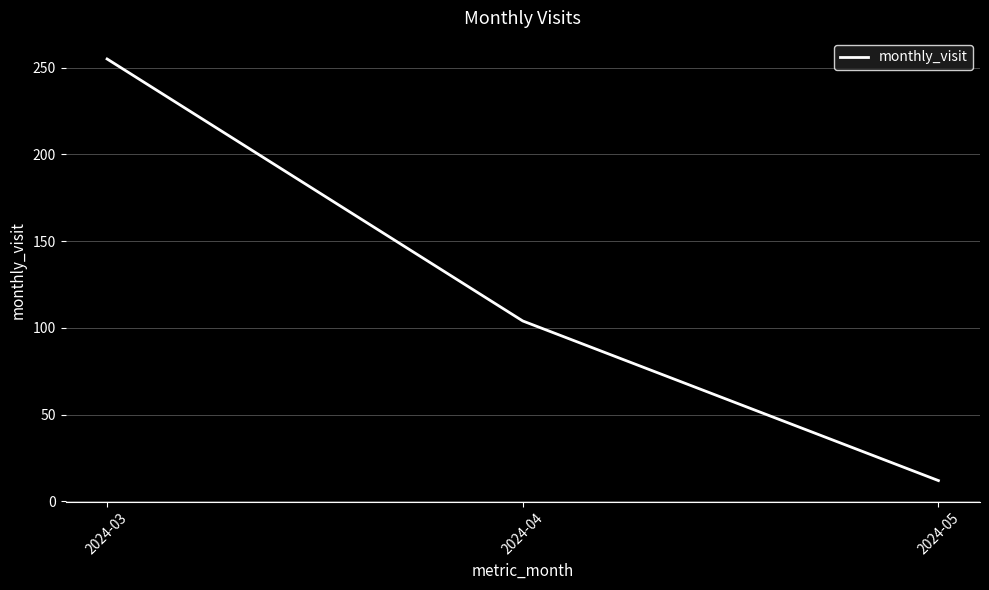

What is the sum of all values?

371